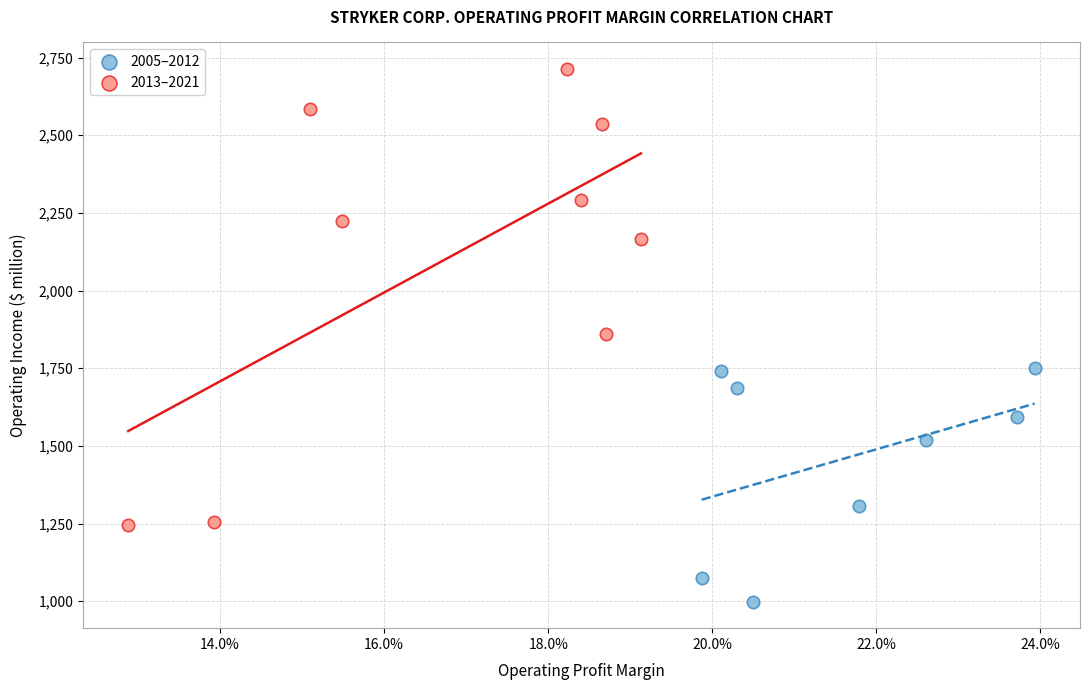

Which series has the widest spread of Y values?

2013–2021